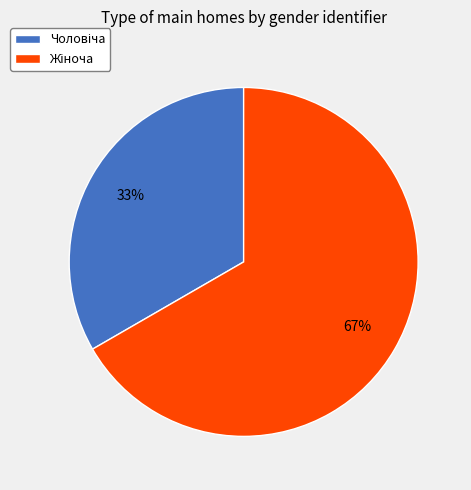

To the nearest percent, what is the average slice percentage?

50%